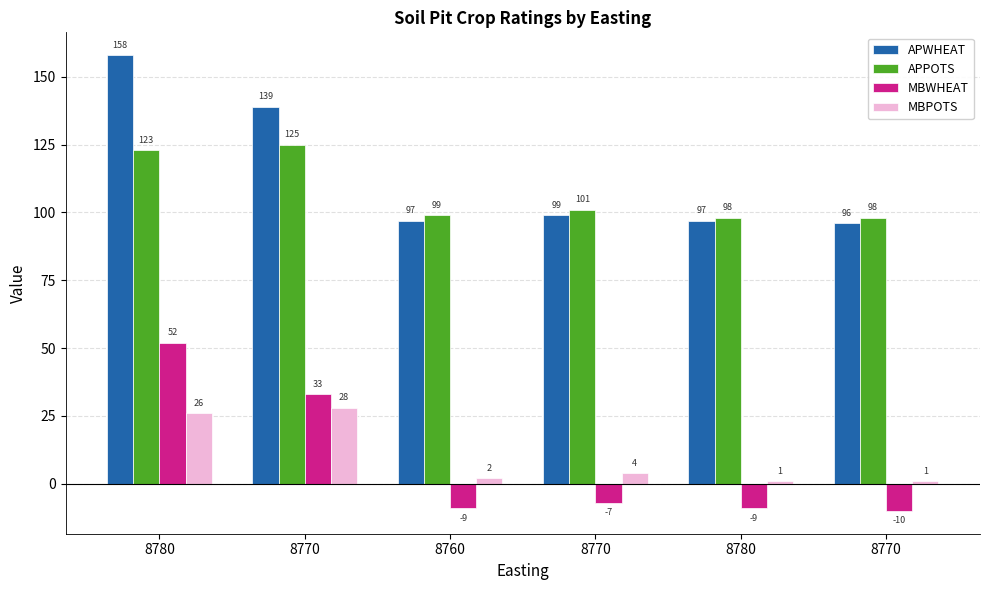

At which category does the chart reach its minimum across all series?

8770